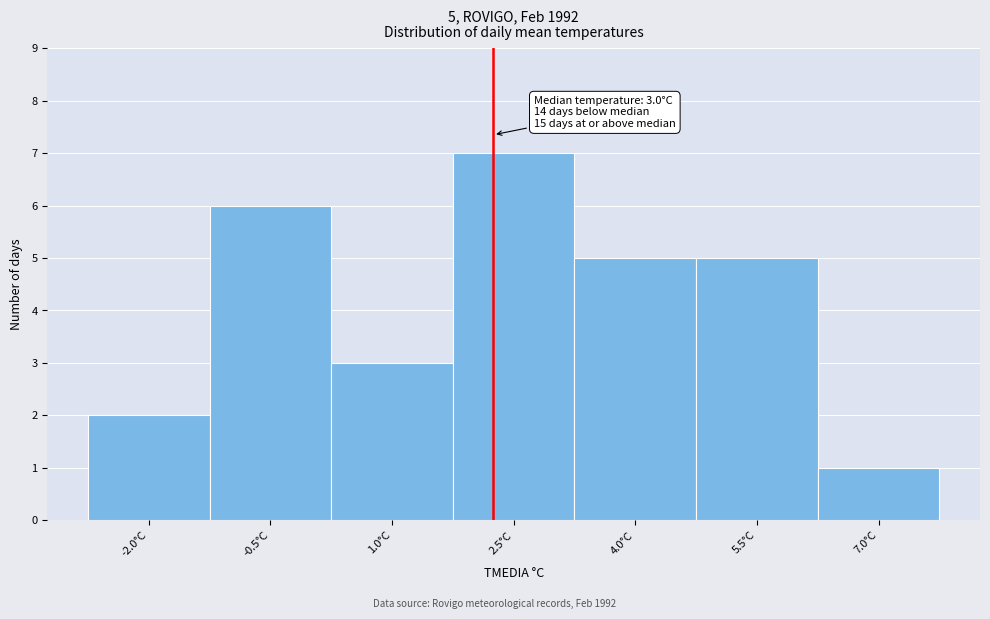

Reading left to right, what are all the values shown in this chart?

-2.0°C=2	-0.5°C=6	1.0°C=3	2.5°C=7	4.0°C=5	5.5°C=5	7.0°C=1